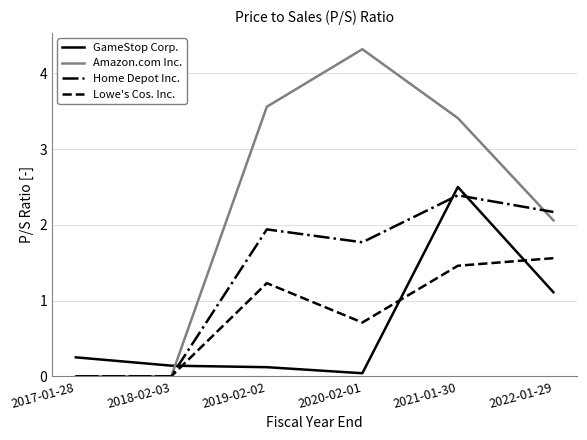

The value of Amazon.com Inc. at 2021-01-30 is 3.4. True or false?

True